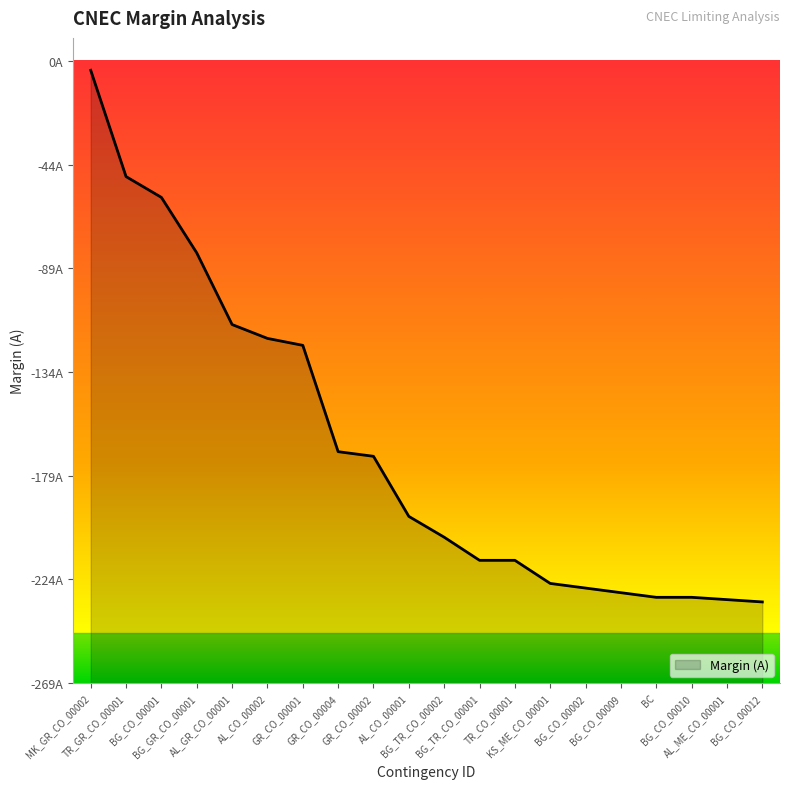

What is the average value?

-167